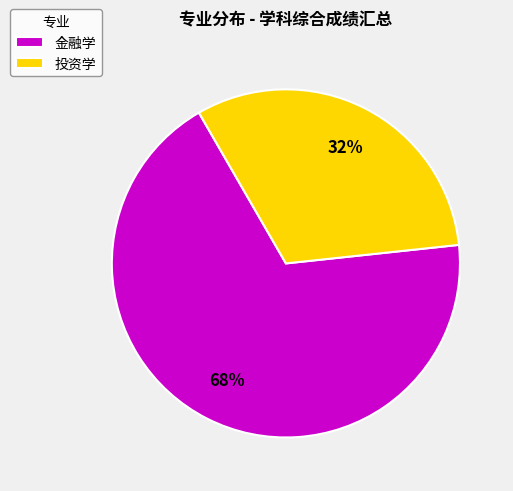

Count the number of slices in the pie.

2